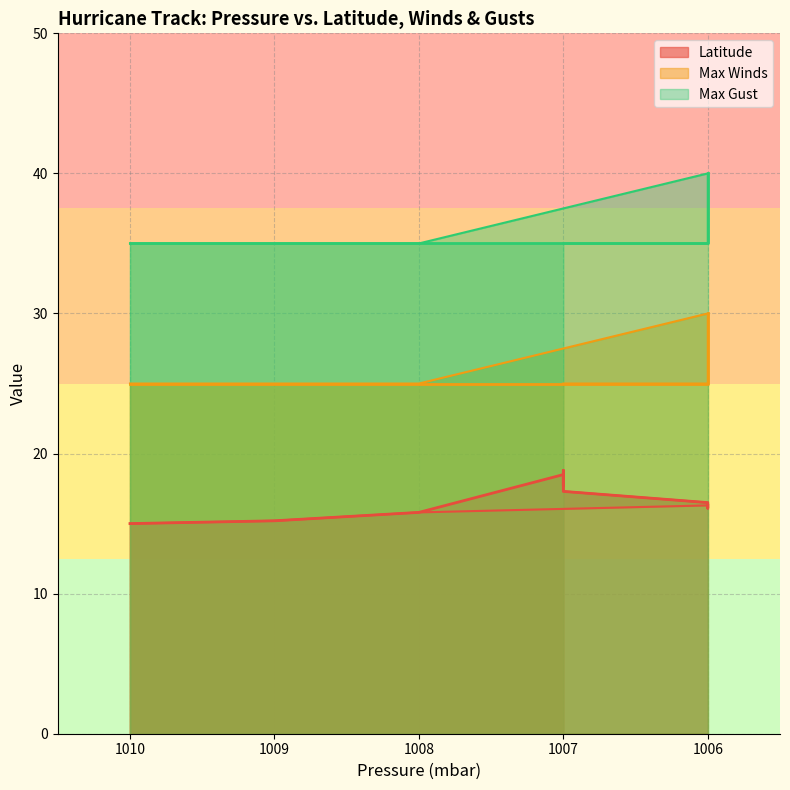

How many values in the Max Winds series exceed 25?

2